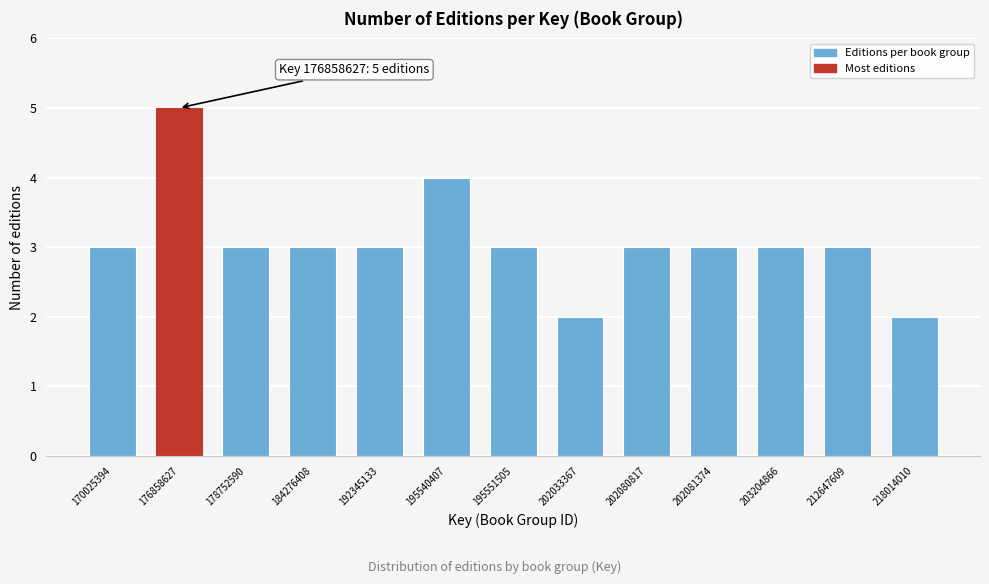

Reading left to right, list all the values displayed in this chart.

170025394=3	176858627=5	178752590=3	184276408=3	192345133=3	195540407=4	195551505=3	202033367=2	202080817=3	202081374=3	203204866=3	212647609=3	218014010=2